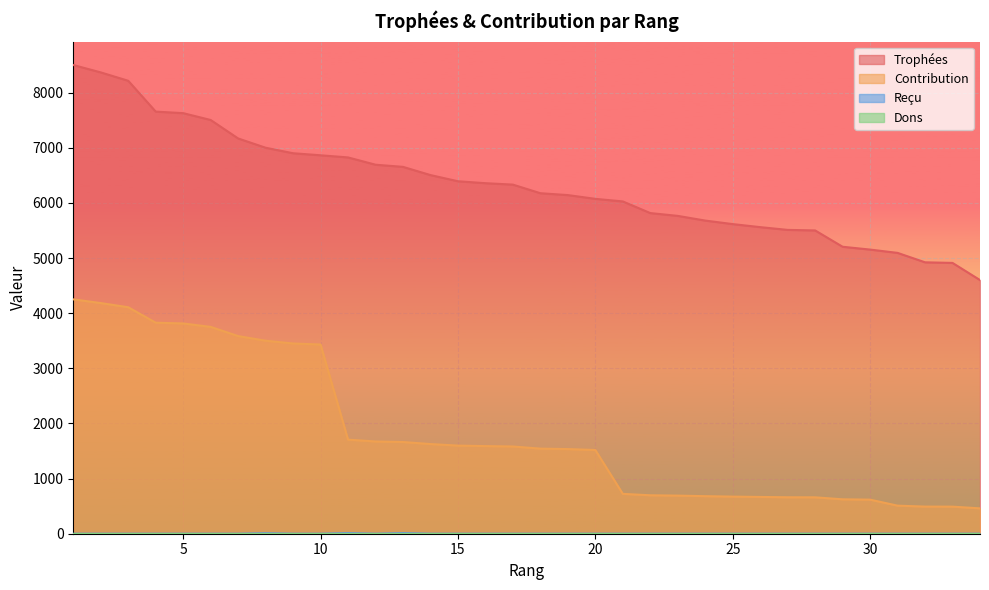

Which series has the widest spread of values?

Trophées